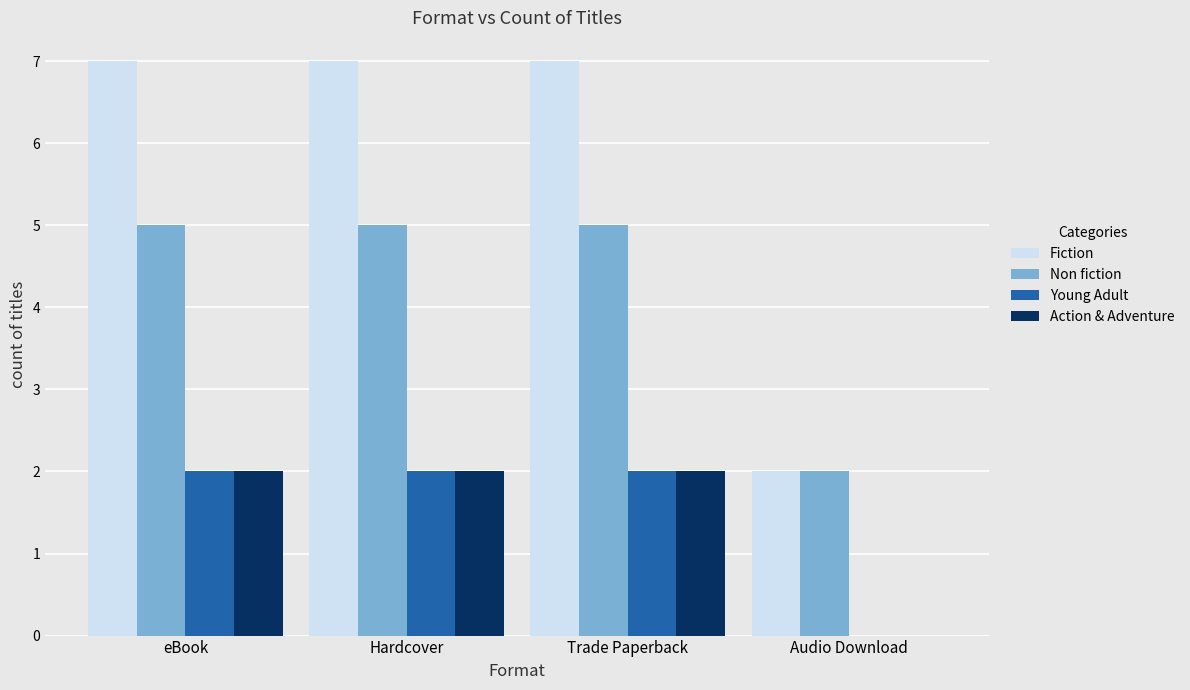

What is the spread (max minus min) of values at Trade Paperback?

5